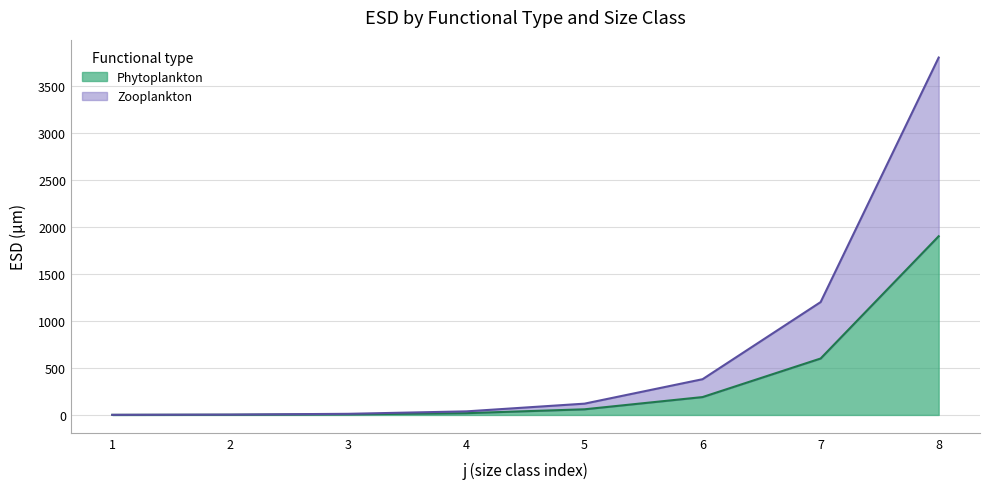

Where does the Phytoplankton series first go above 60?

6